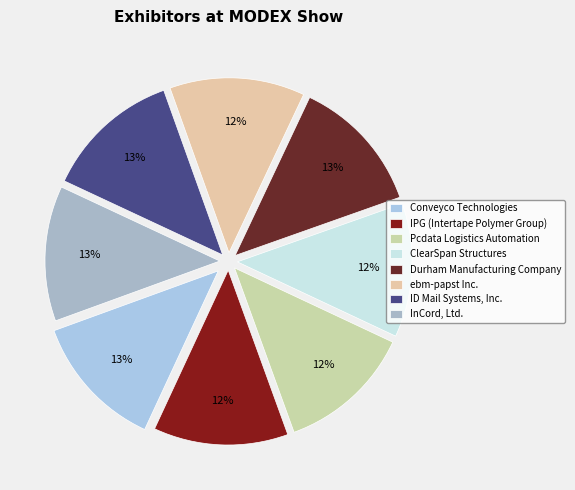

How many slices are in this pie chart?

8